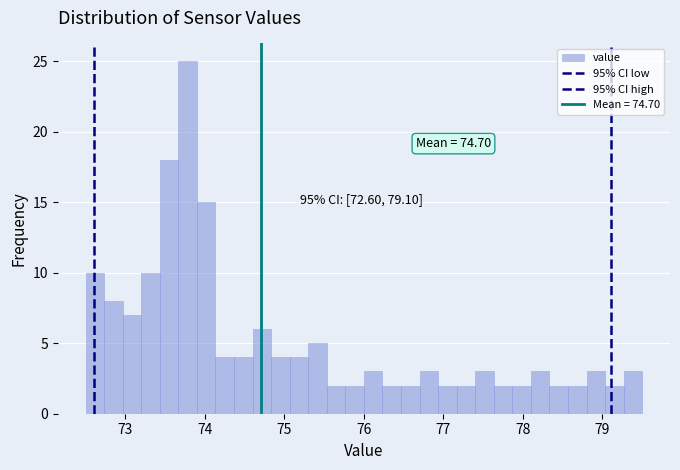

Read against the x-axis, roughly where is the centre of the tallest bar?

73.8